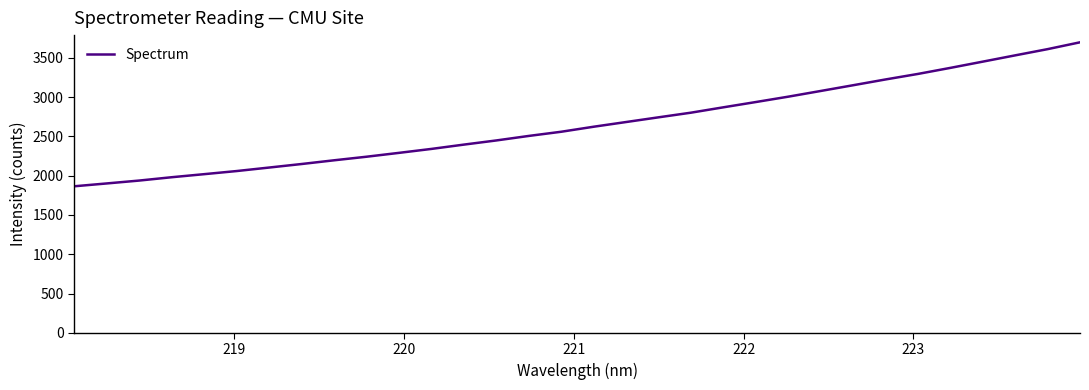

What is the minimum value shown in the chart?

1864.4